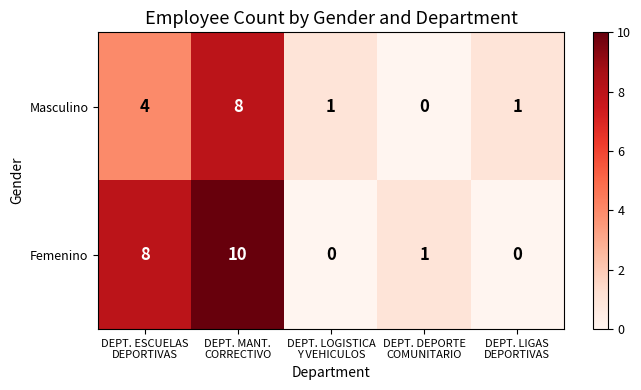

Reading left to right, transcribe all the data shown in this chart.

Masculino: 4	8	1	0	1
Femenino: 8	10	0	1	0